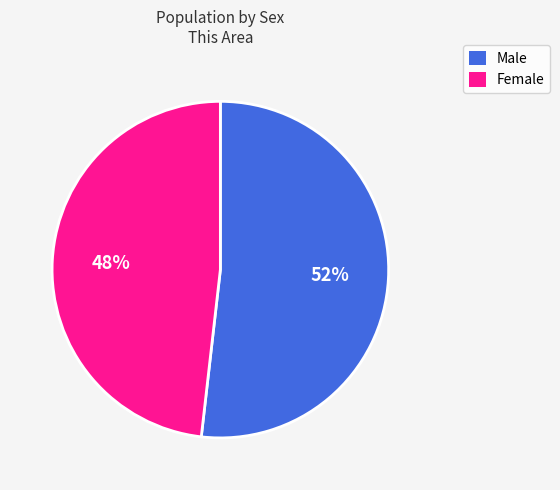

The Female slice represents 48% of the pie. True or false?

True